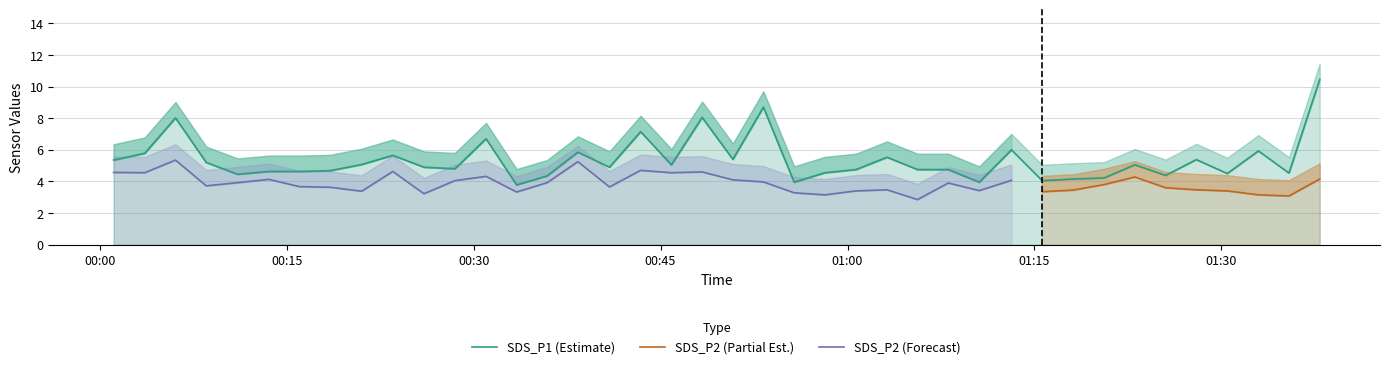

What is the minimum value shown in the chart?

2.9